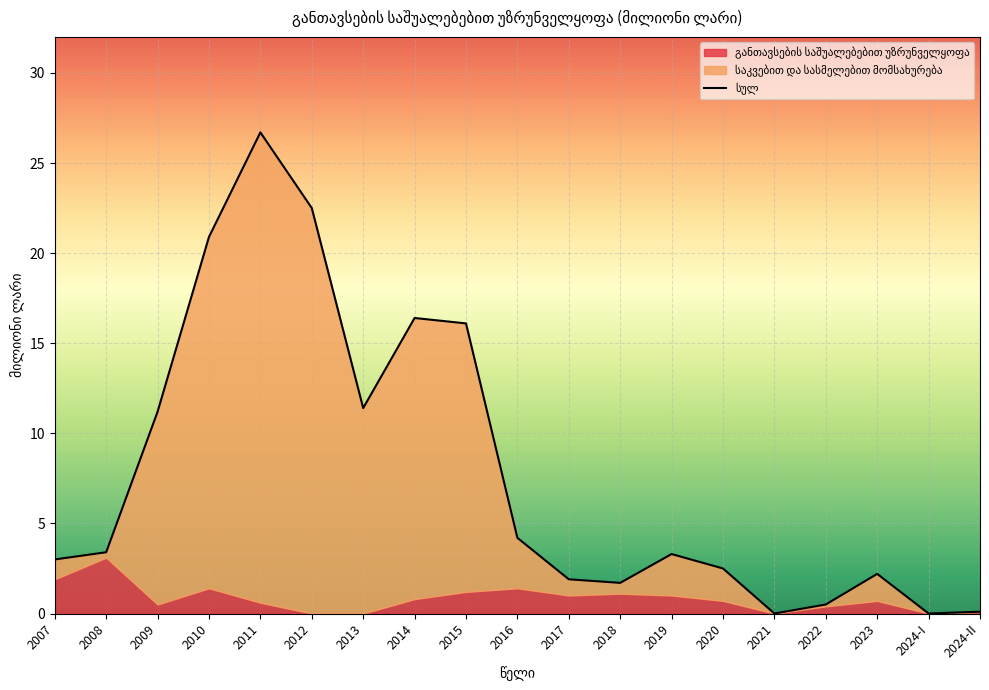

Reading left to right, what are all the values shown in this chart?

3.0	3.4	11.2	20.9	26.7	22.5	11.4	16.4	16.1	4.2	1.9	1.7	3.3	2.5	0.0	0.5	2.2	0.0	0.1